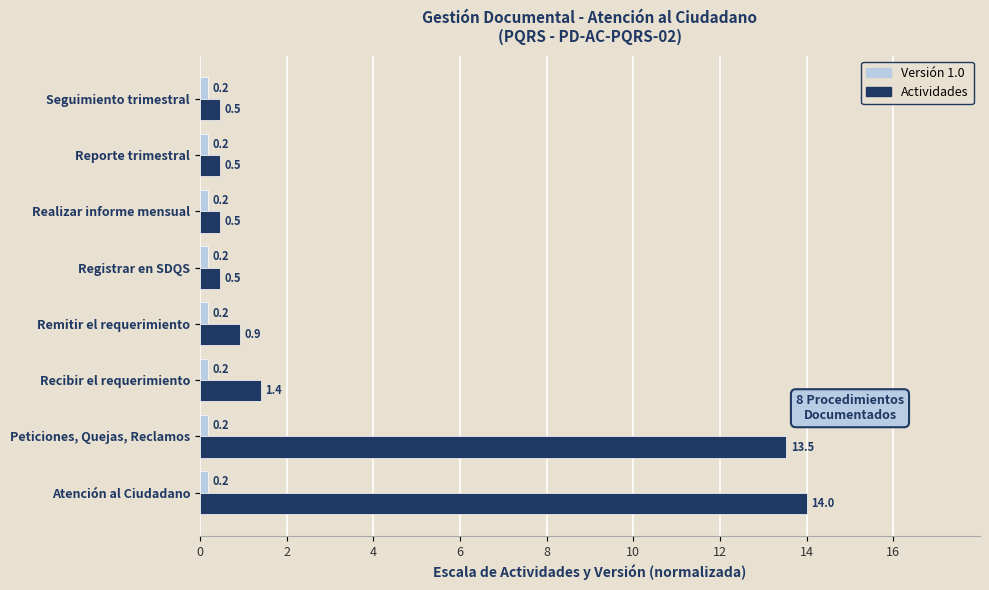

The Actividades series shows 0.9 at Remitir el requerimiento. True or false?

True